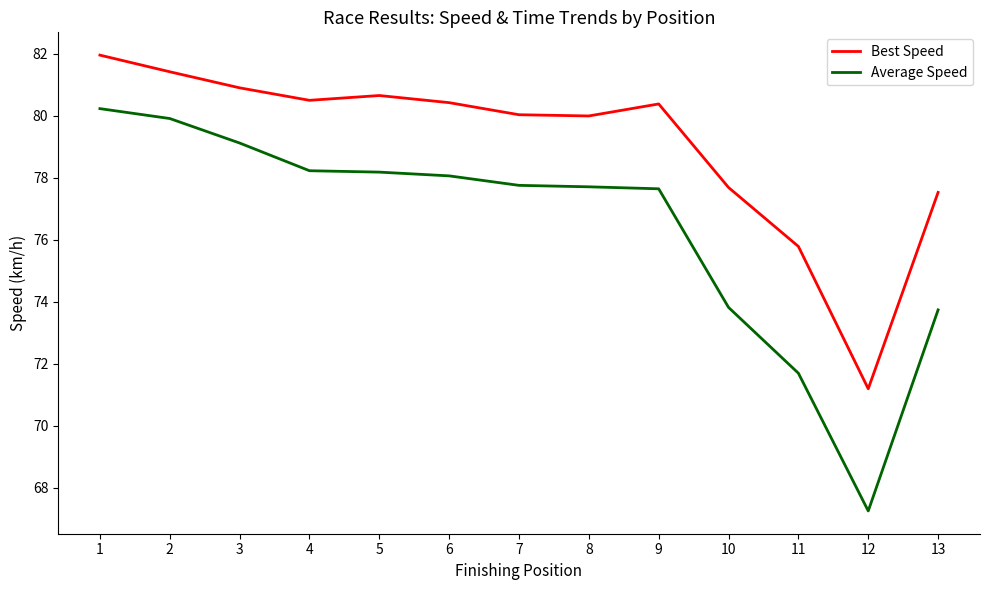

Between 2 and 9, which series saw the biggest shift?

Average Speed